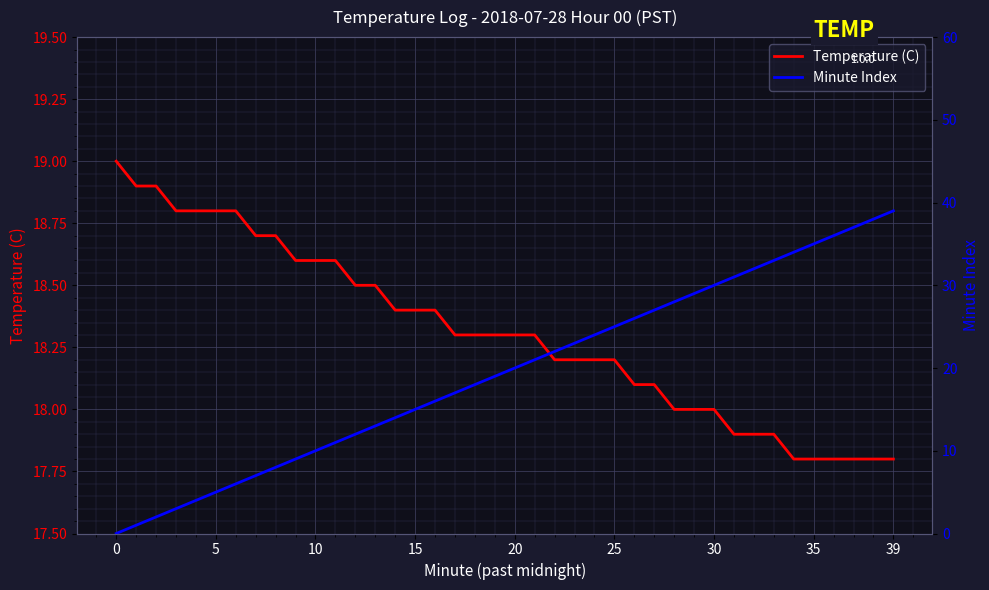

Is it true that Temperature (C) equals 17.8 at 36?

True